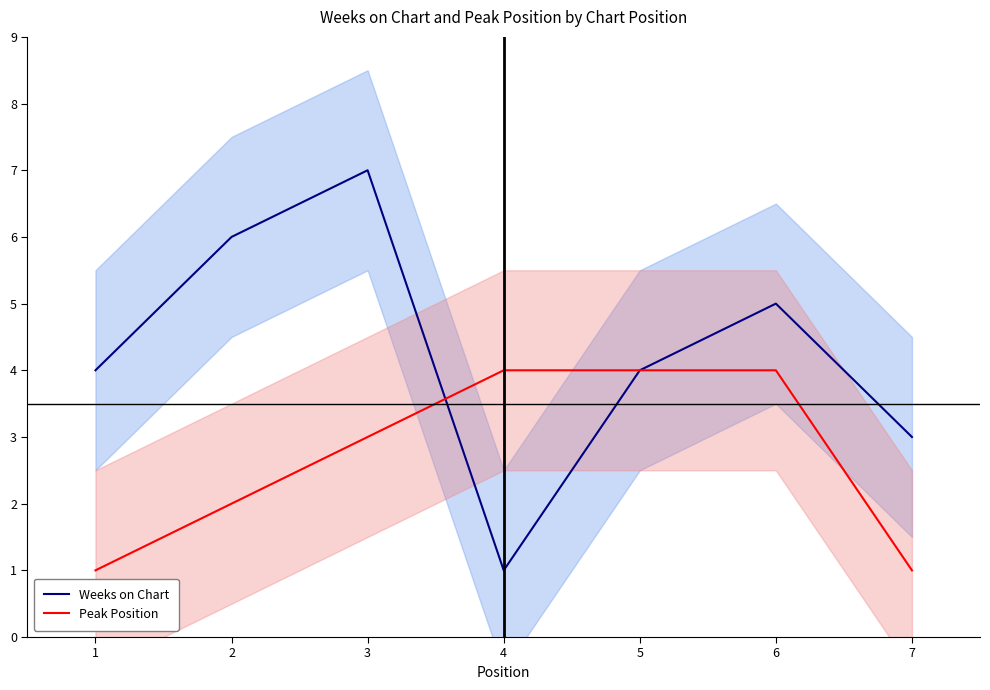

Which series has the largest total across all categories?

Weeks on Chart